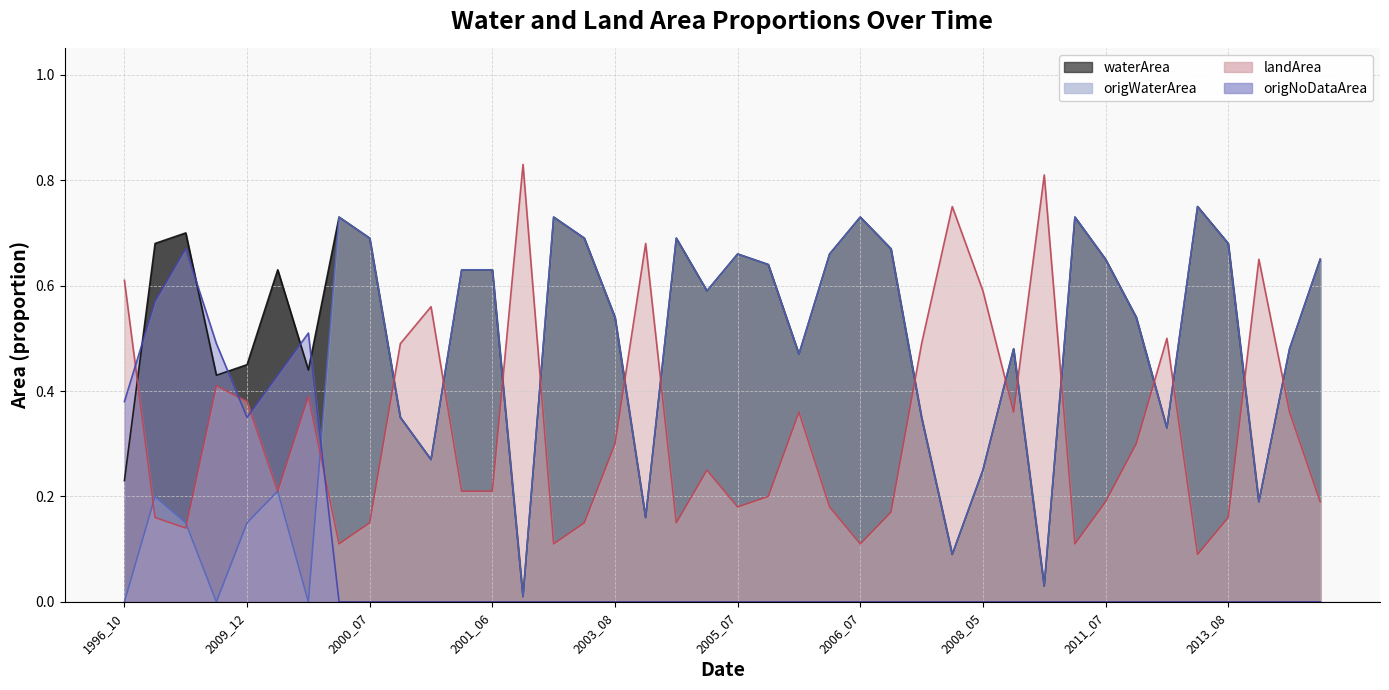

What is the average value of the landArea series?

0.3